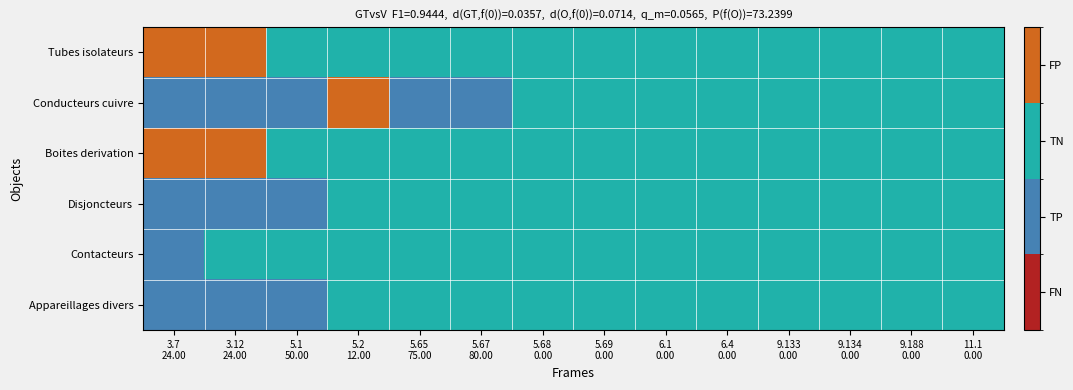

Reading right to left, what are all the values shown in this chart?

Tubes isolateurs: 11.1
0.00=2	9.188
0.00=2	9.134
0.00=2	9.133
0.00=2	6.4
0.00=2	6.1
0.00=2	5.69
0.00=2	5.68
0.00=2	5.67
80.00=2	5.65
75.00=2	5.2
12.00=2	5.1
50.00=2	3.12
24.00=3	3.7
24.00=3
Conducteurs cuivre: 11.1
0.00=2	9.188
0.00=2	9.134
0.00=2	9.133
0.00=2	6.4
0.00=2	6.1
0.00=2	5.69
0.00=2	5.68
0.00=2	5.67
80.00=1	5.65
75.00=1	5.2
12.00=3	5.1
50.00=1	3.12
24.00=1	3.7
24.00=1
Boites derivation: 11.1
0.00=2	9.188
0.00=2	9.134
0.00=2	9.133
0.00=2	6.4
0.00=2	6.1
0.00=2	5.69
0.00=2	5.68
0.00=2	5.67
80.00=2	5.65
75.00=2	5.2
12.00=2	5.1
50.00=2	3.12
24.00=3	3.7
24.00=3
Disjoncteurs: 11.1
0.00=2	9.188
0.00=2	9.134
0.00=2	9.133
0.00=2	6.4
0.00=2	6.1
0.00=2	5.69
0.00=2	5.68
0.00=2	5.67
80.00=2	5.65
75.00=2	5.2
12.00=2	5.1
50.00=1	3.12
24.00=1	3.7
24.00=1
Contacteurs: 11.1
0.00=2	9.188
0.00=2	9.134
0.00=2	9.133
0.00=2	6.4
0.00=2	6.1
0.00=2	5.69
0.00=2	5.68
0.00=2	5.67
80.00=2	5.65
75.00=2	5.2
12.00=2	5.1
50.00=2	3.12
24.00=2	3.7
24.00=1
Appareillages divers: 11.1
0.00=2	9.188
0.00=2	9.134
0.00=2	9.133
0.00=2	6.4
0.00=2	6.1
0.00=2	5.69
0.00=2	5.68
0.00=2	5.67
80.00=2	5.65
75.00=2	5.2
12.00=2	5.1
50.00=1	3.12
24.00=1	3.7
24.00=1